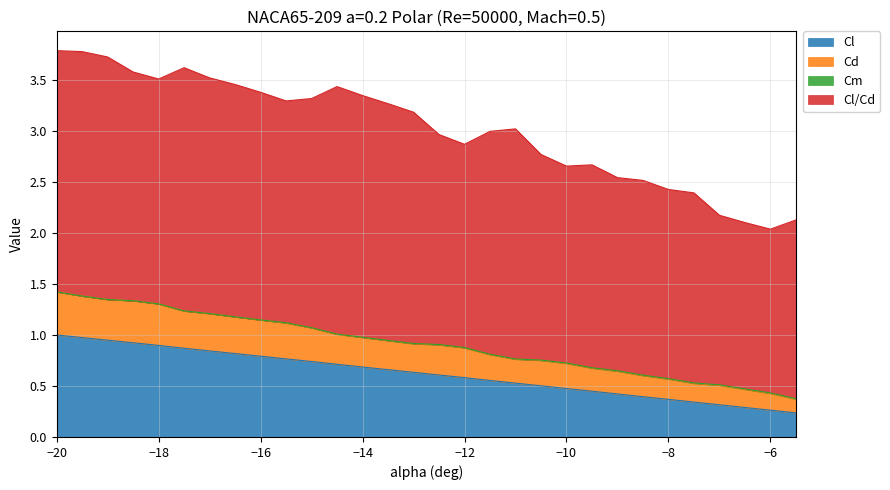

How many lines are shown in the chart?

4